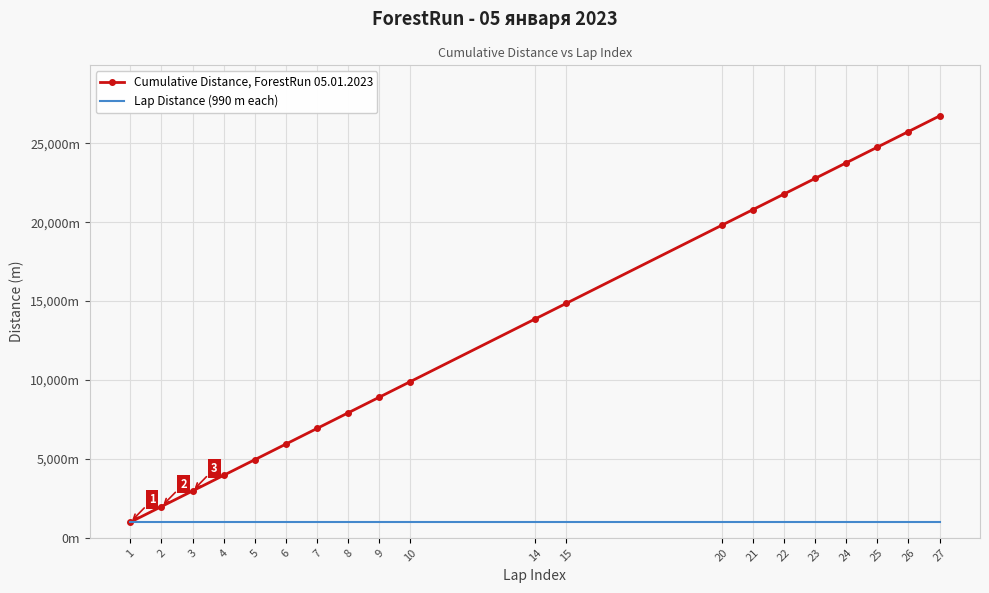

Which has a higher value, 2 or 23?

23